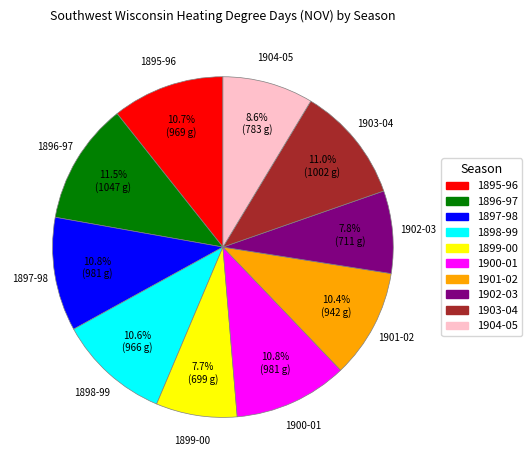

Is there any slice that represents more than half of the pie?

No